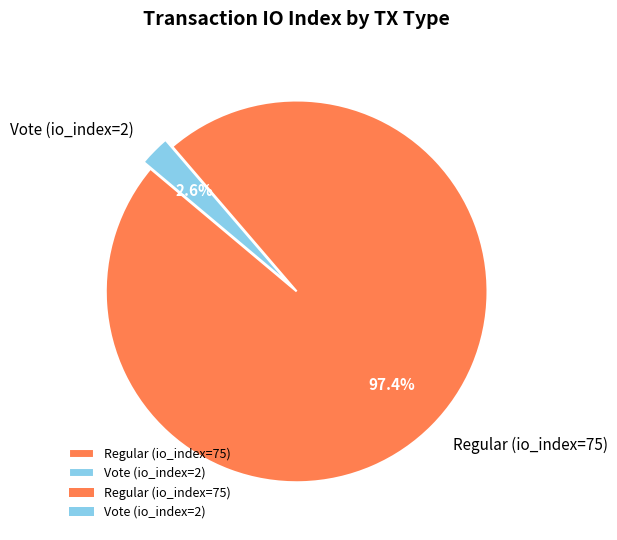

Count the number of slices in the pie.

2